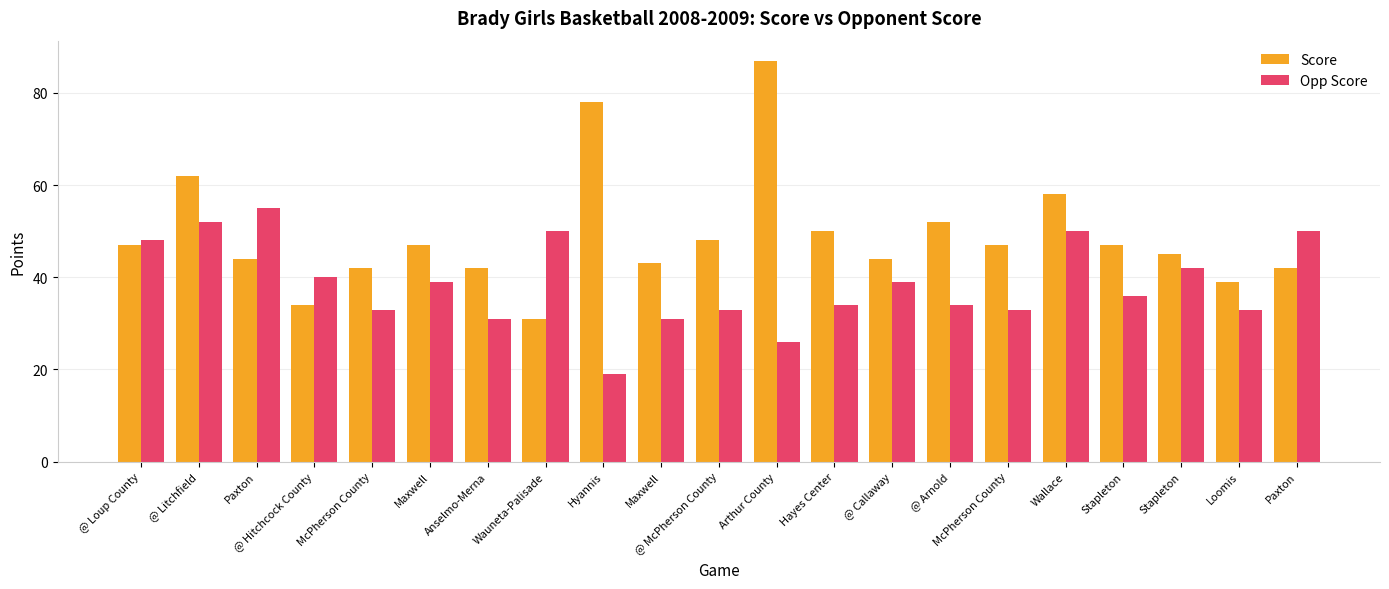

What are all the series names shown in the legend?

Score, Opp Score